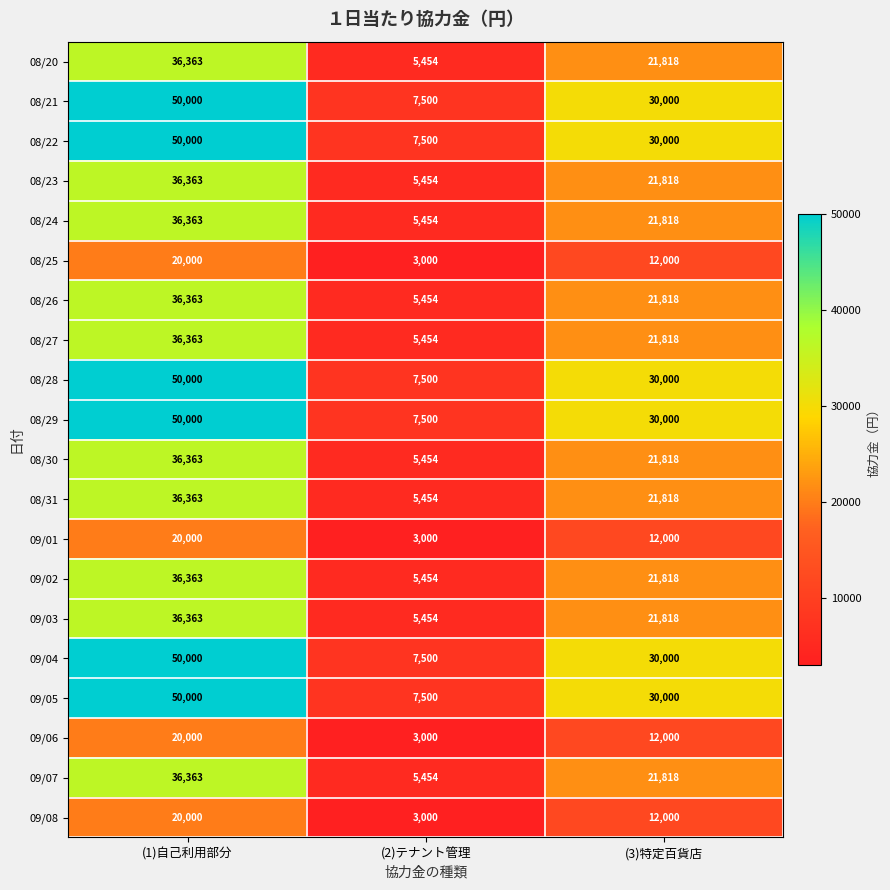

The value of 08/30 at (3)特定百貨店 is 14701. True or false?

False